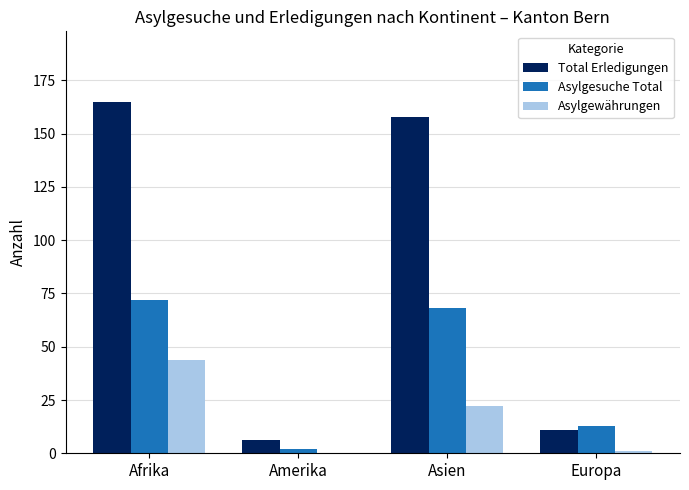

Reading right to left, list all the values displayed in this chart.

Total Erledigungen: 11	158	6	165
Asylgesuche Total: 13	68	2	72
Asylgewährungen: 1	22	0	44